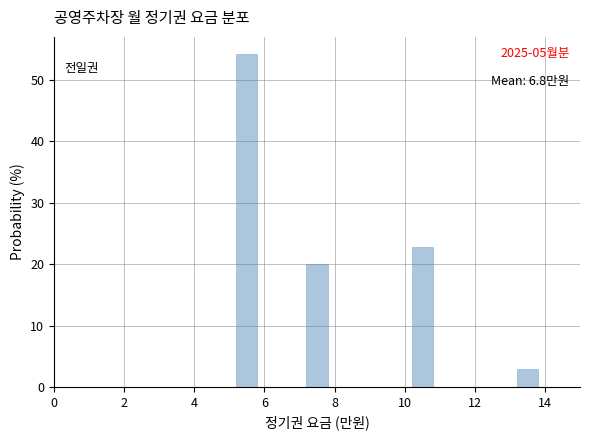

Over which range of the x-axis is the bar tallest?

5 to 6